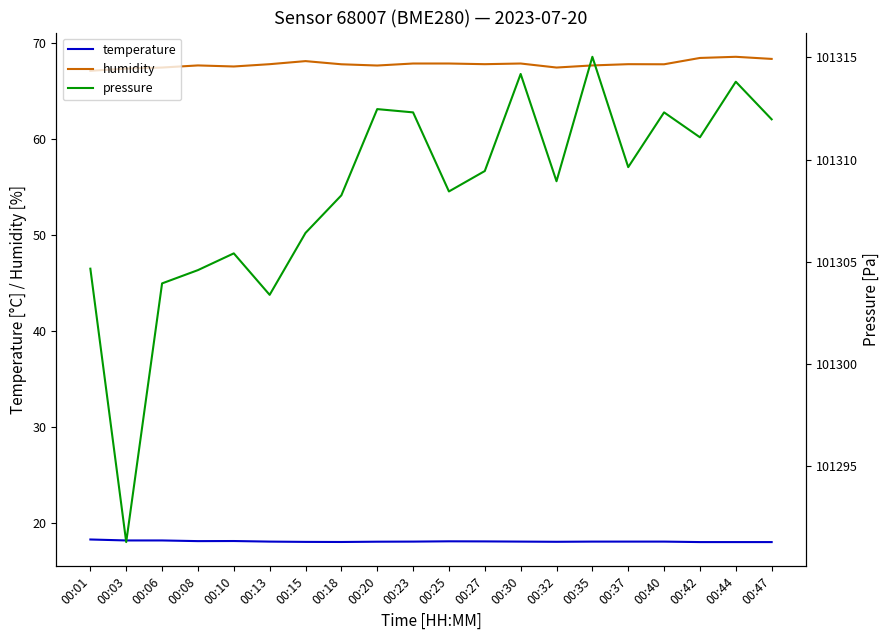

Rank the series at 00:23 from highest to lowest value.

pressure, humidity, temperature